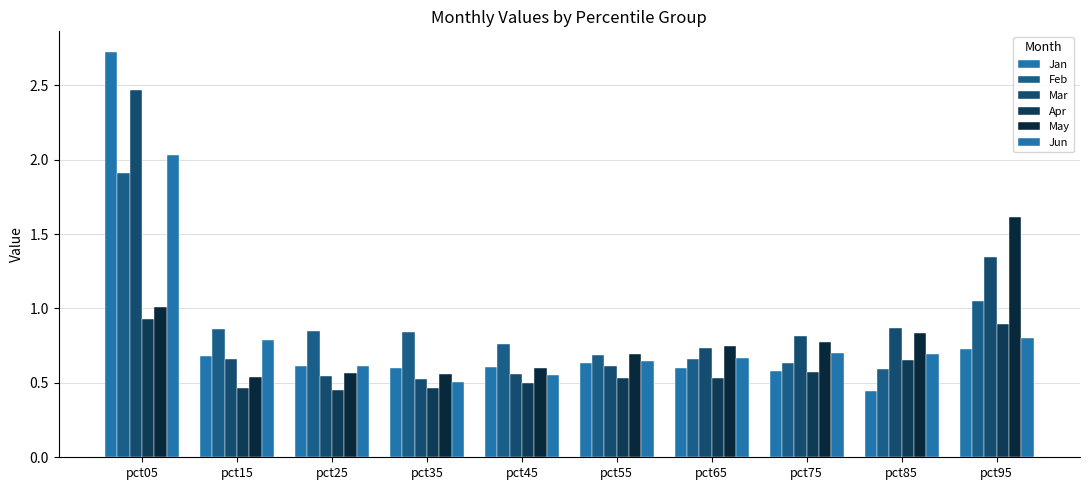

What is the average value of the Jun series?

0.8